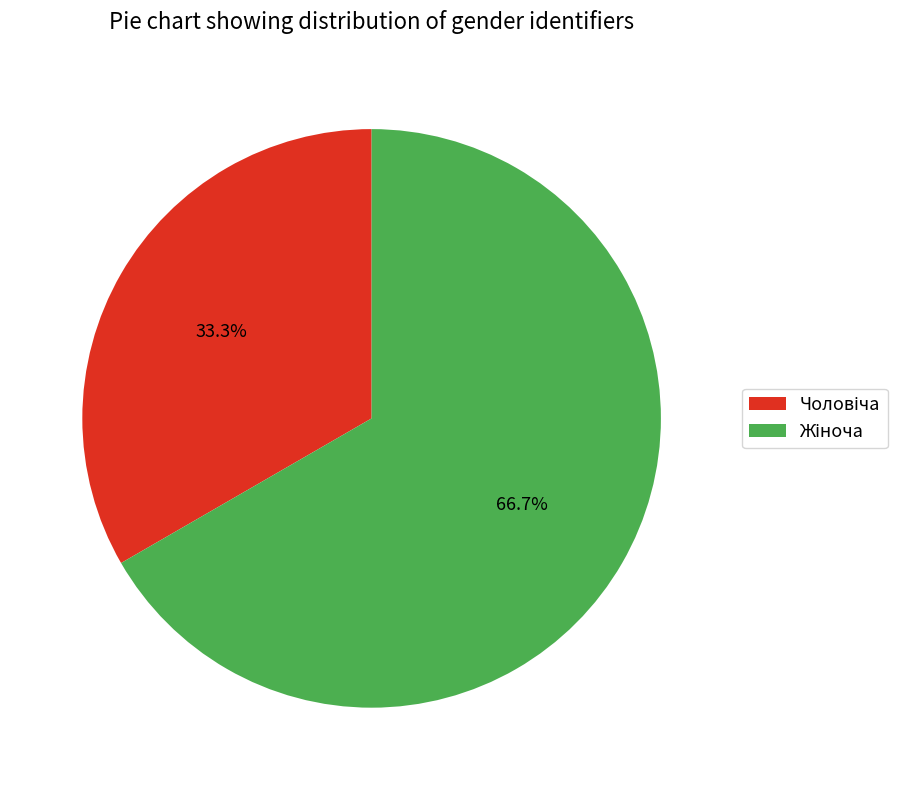

Is there a majority slice in this chart?

Yes